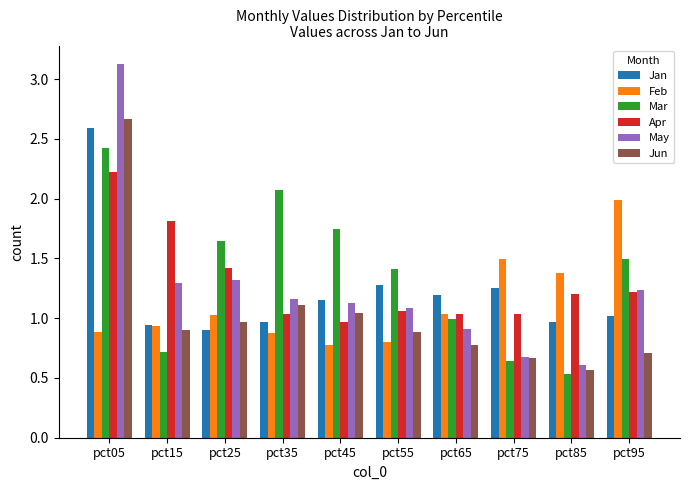

Which series has the largest total across all categories?

Mar